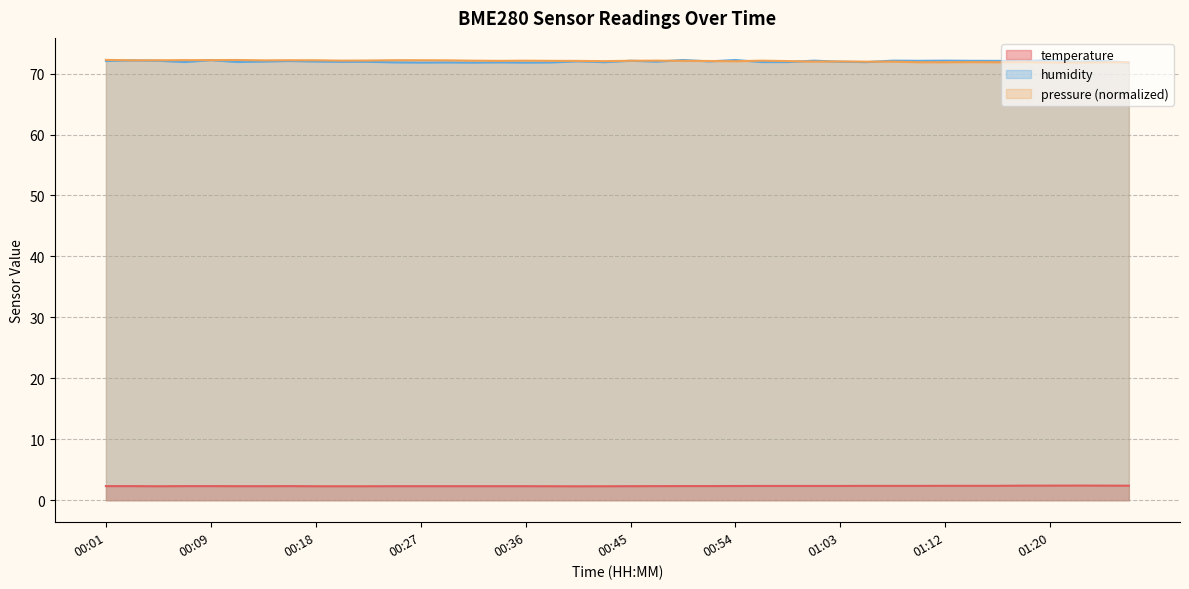

Where is the first local maximum for temperature?

00:16